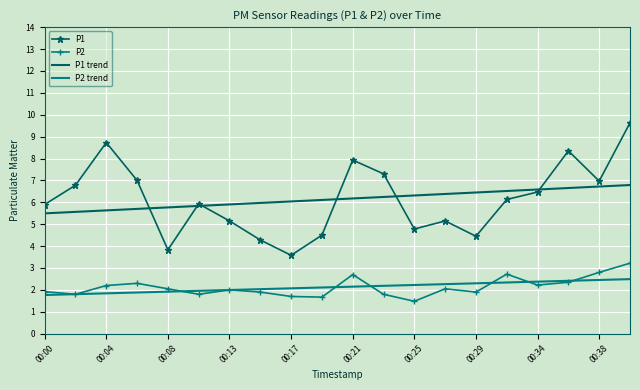

What is the minimum value shown in the chart?

1.5